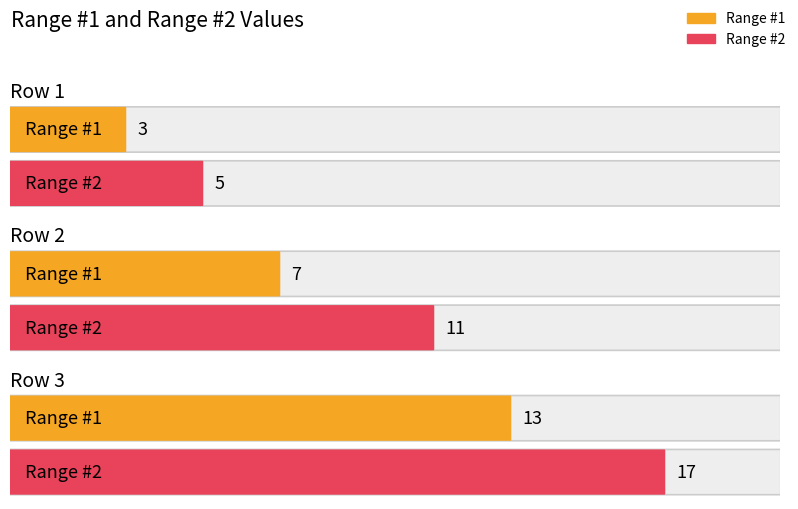

How many Range #1 values are between 3 and 13?

3